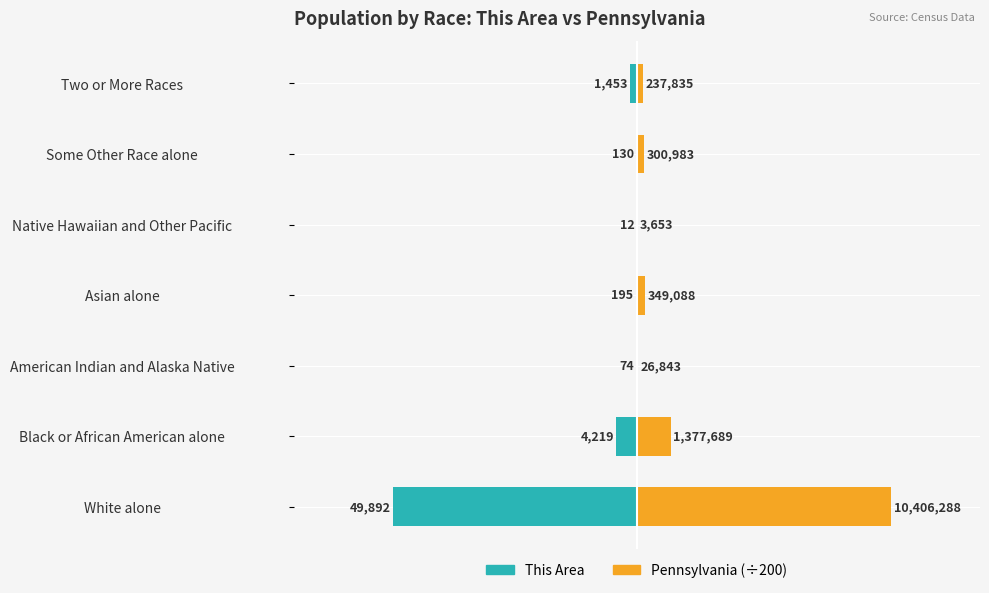

The value of Pennsylvania at White alone is 52031.4. True or false?

True